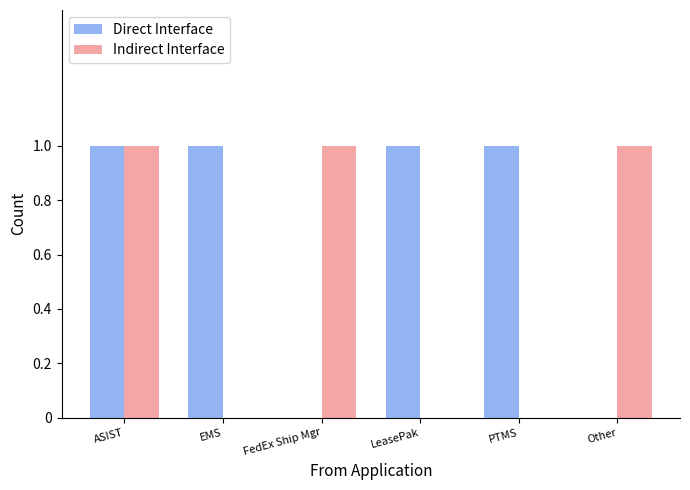

Which series has the largest total across all categories?

Direct Interface